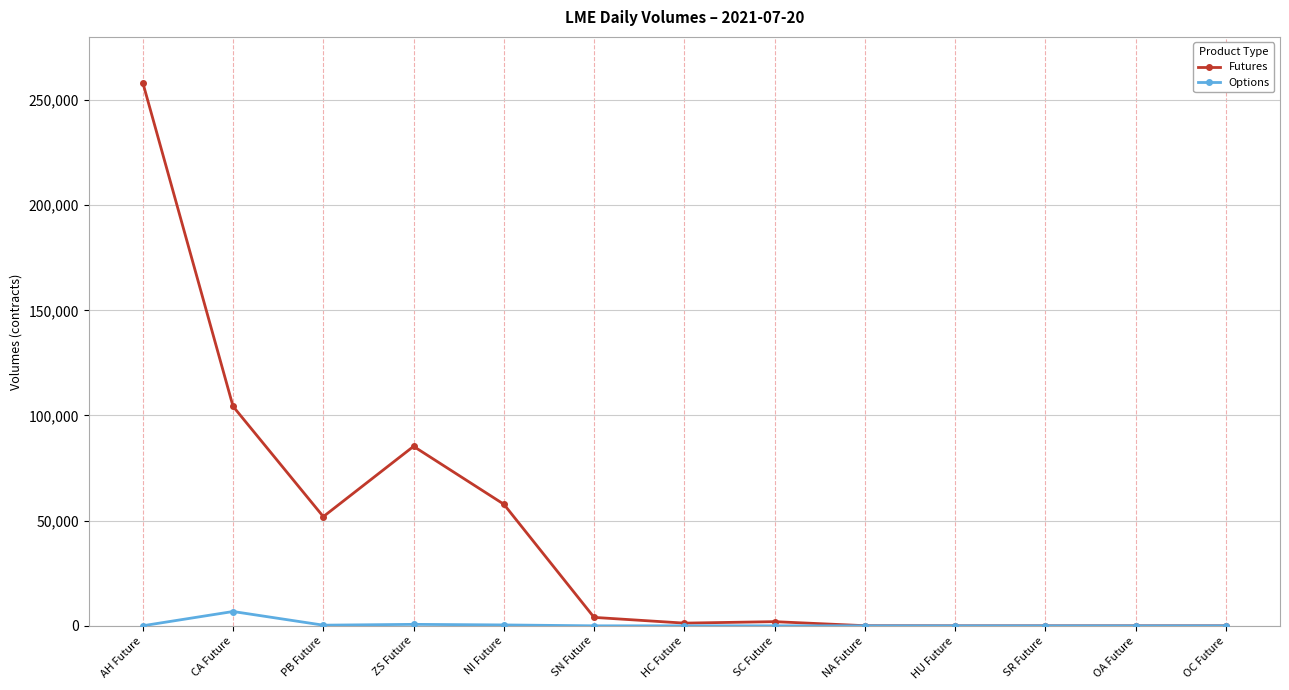

What is the total value across all series at OA Future?

10